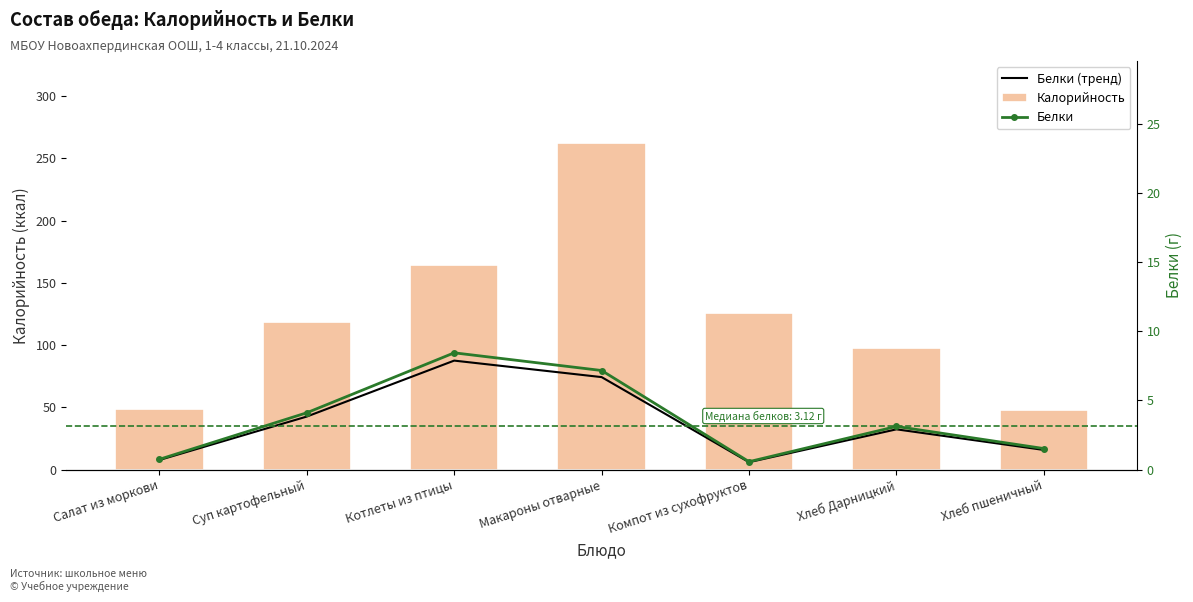

What is the label of the 4th bar from the right?

Макароны отварные